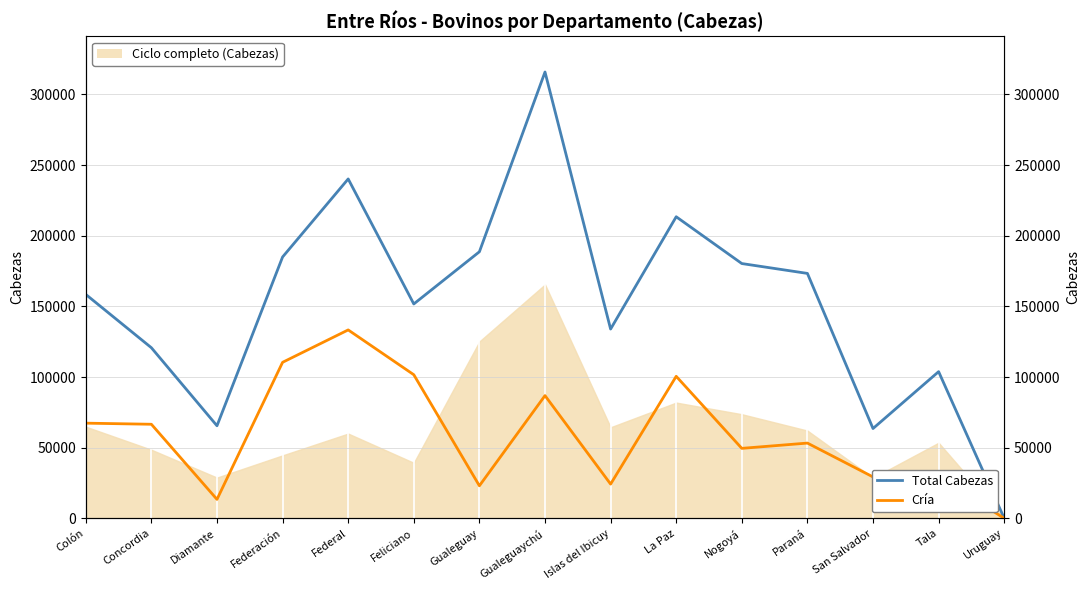

Is the value of Cría at Gualeguaychú greater than the value of Total Cabezas at Federación?

No